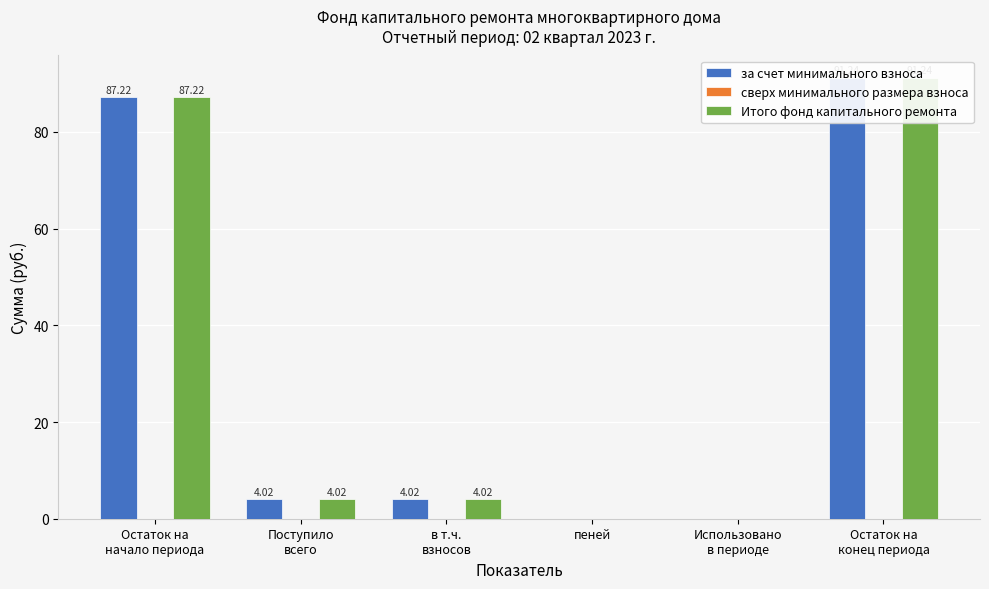

True or false: за счет минимального взноса has a value of 30.7 at Остаток на
начало периода.

False